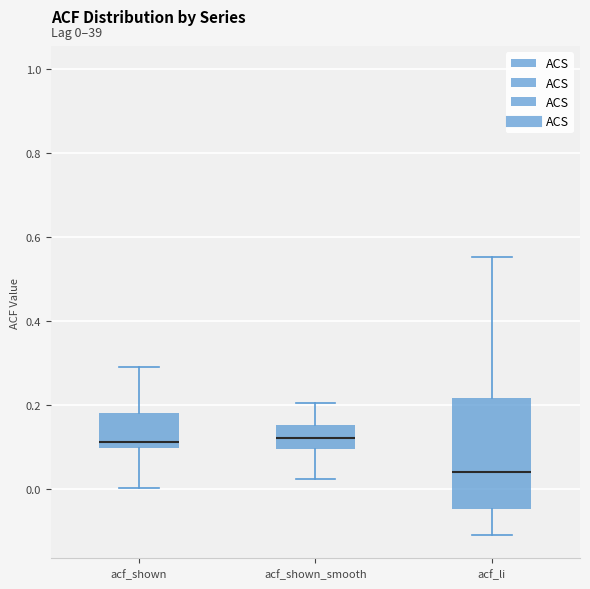

Comparing the boxes themselves (not the whiskers), which one is the tallest?

acf_li